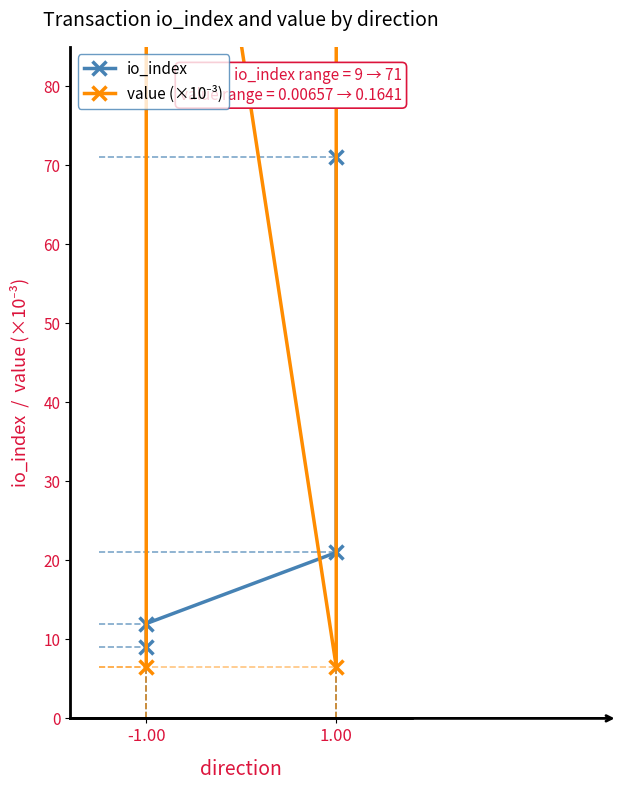

True or false: value (×10⁻³) and io_index cross at least once.

True